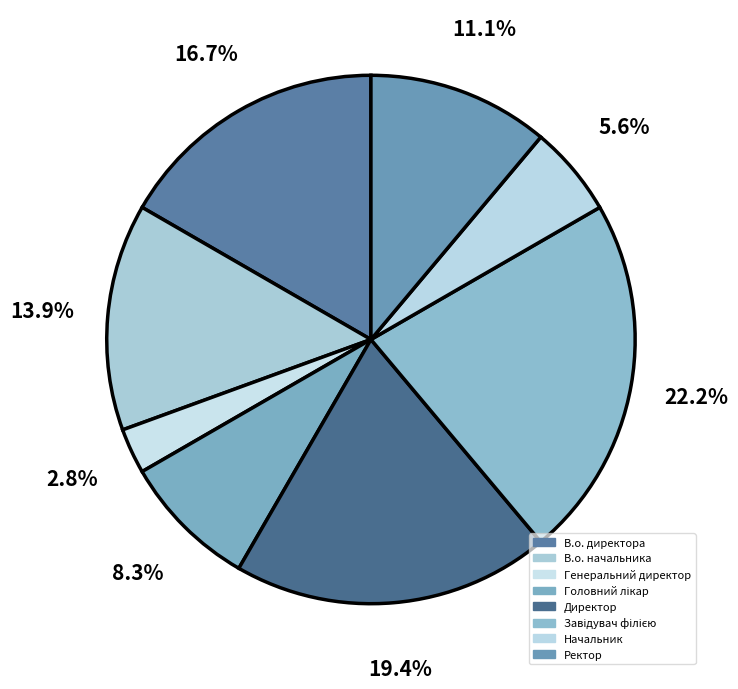

True or false: Директор accounts for 6% of the total.

False